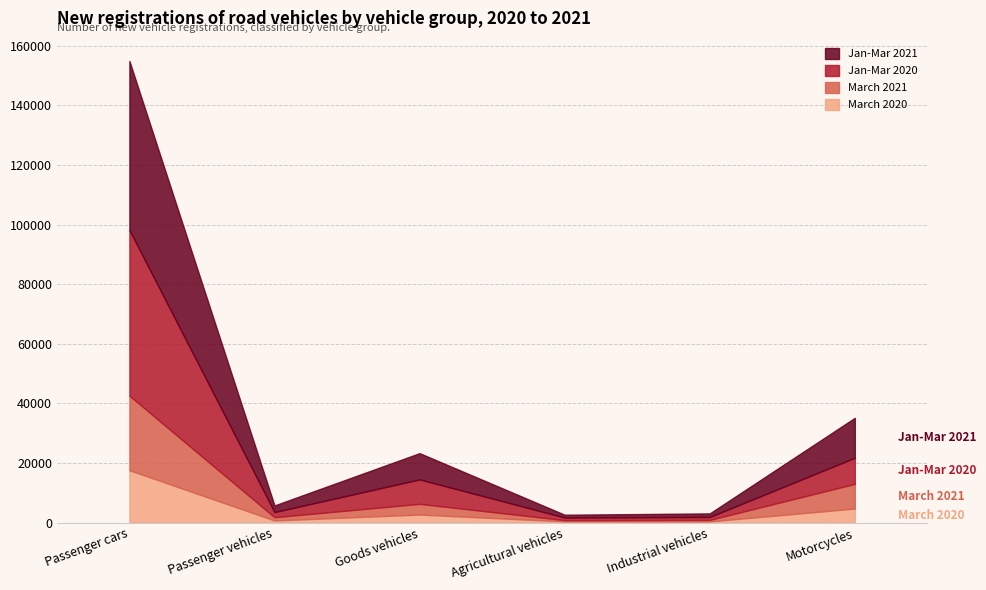

Which series has the largest total across all categories?

Jan-Mar 2021